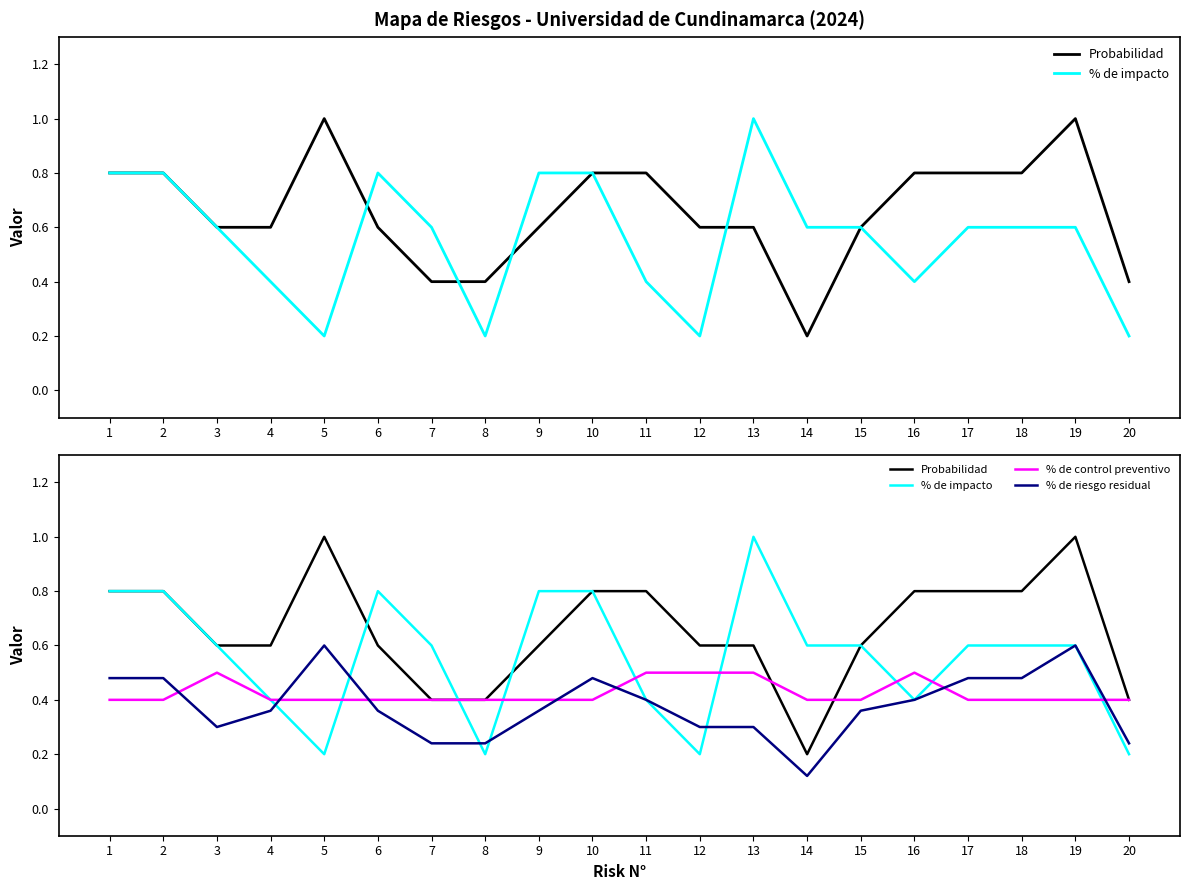

Does the chart display data point markers on the line(s)?

No